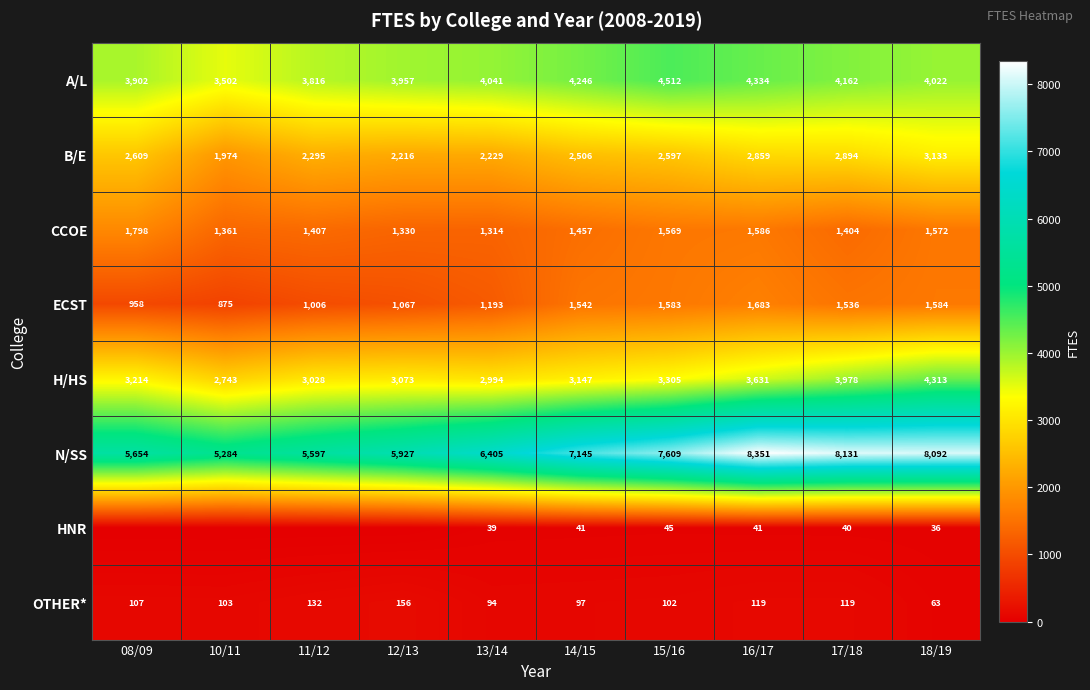

At which category does the chart reach its peak across all series?

16/17